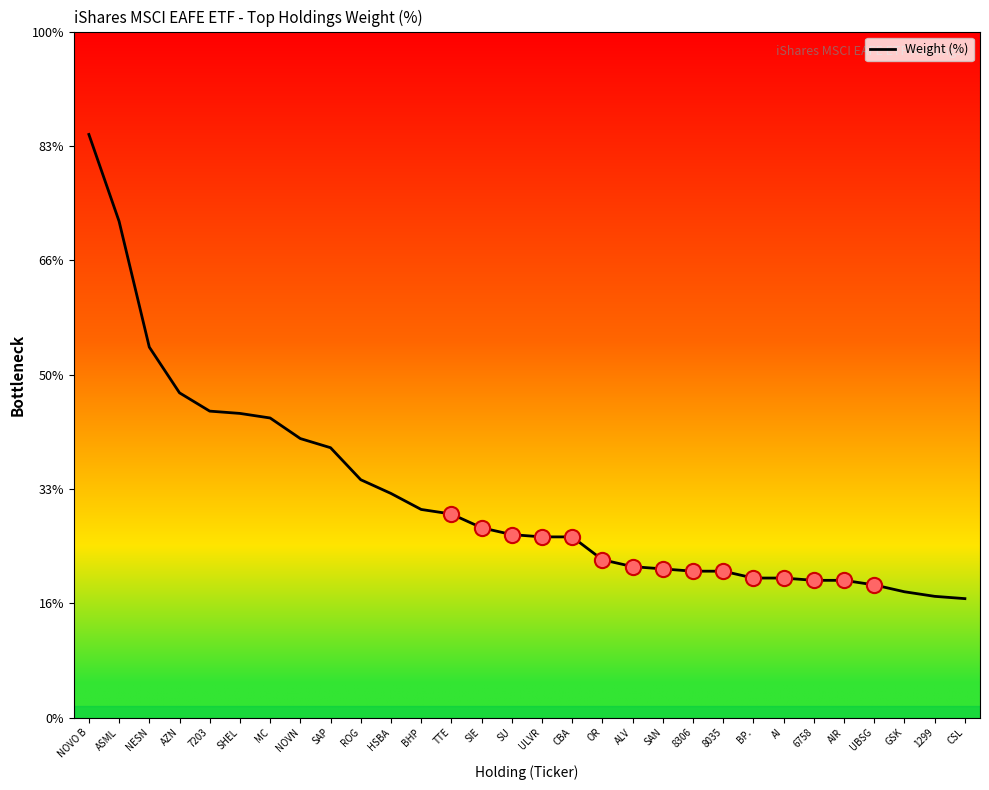

Which has a higher value, 6758 or NESN?

NESN